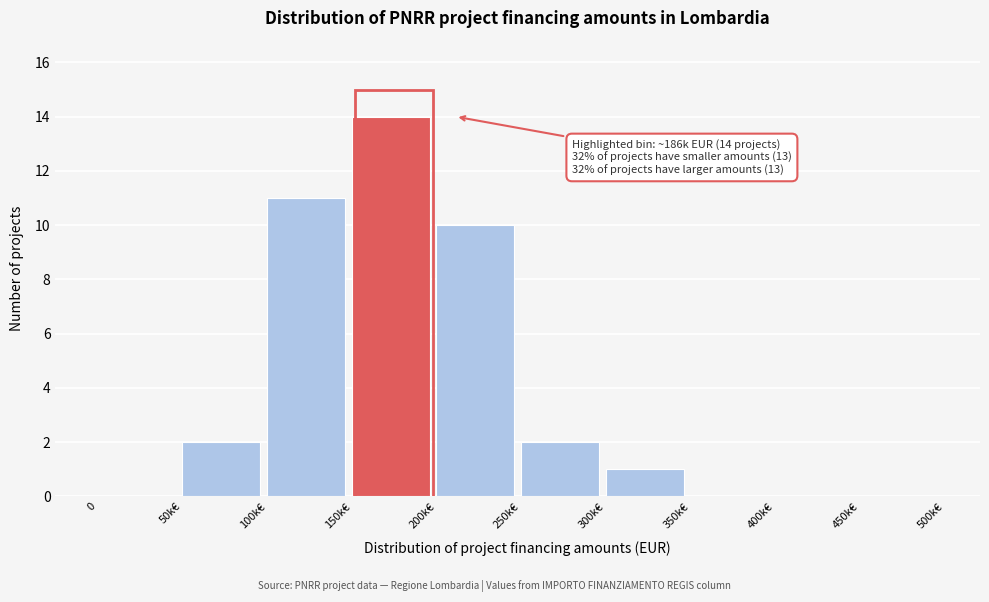

Reading left to right, extract all data points from this chart.

0=0	50k€=2	100k€=11	150k€=14	200k€=10	250k€=2	300k€=1	350k€=0	400k€=0	450k€=0